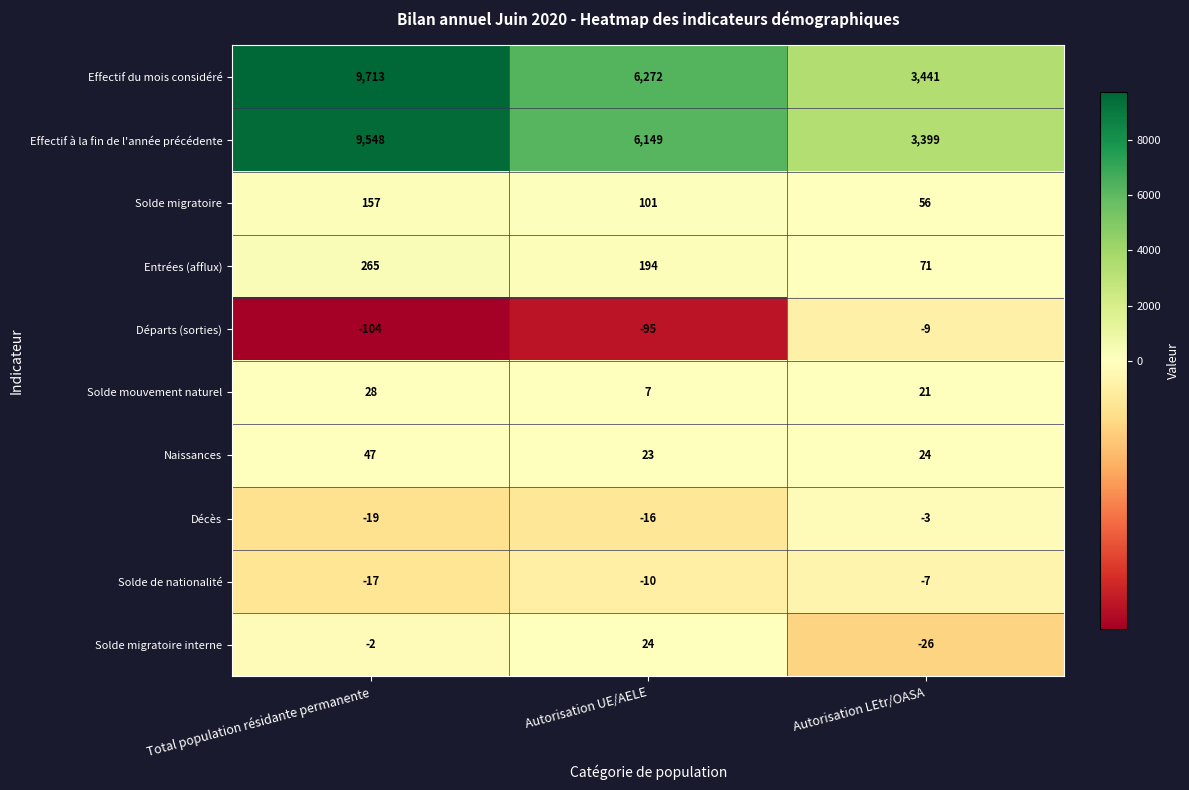

Reading left to right, extract all data points from this chart.

Effectif du mois considéré: 9713	6272	3441
Effectif à la fin de l'année précédente: 9548	6149	3399
Solde migratoire: 157	101	56
Entrées (afflux): 265	194	71
Départs (sorties): -104	-95	-9
Solde mouvement naturel: 28	7	21
Naissances: 47	23	24
Décès: -19	-16	-3
Solde de nationalité: -17	-10	-7
Solde migratoire interne: -2	24	-26